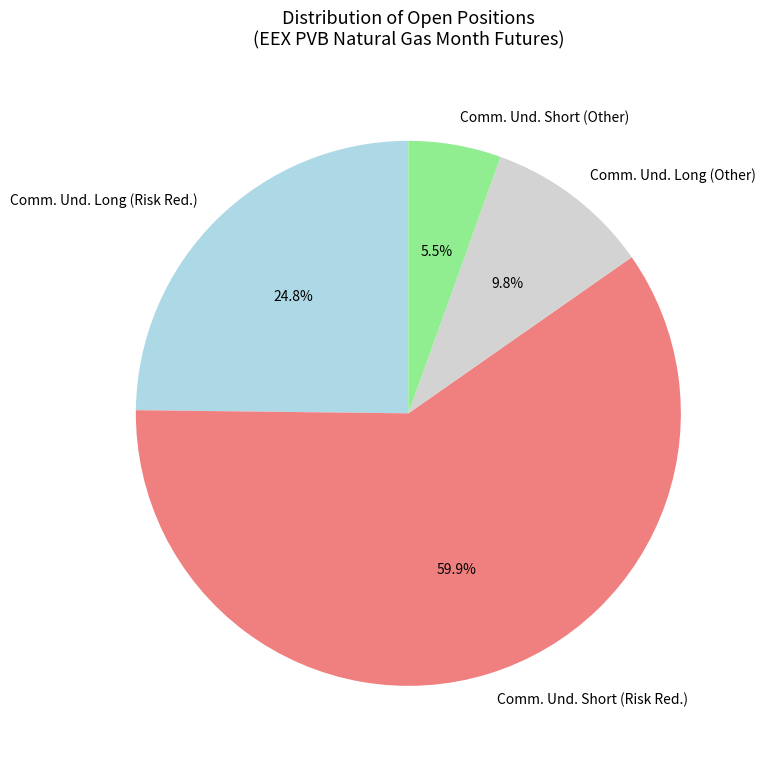

What is the smallest slice in the pie chart?

Comm. Und. Short (Other)